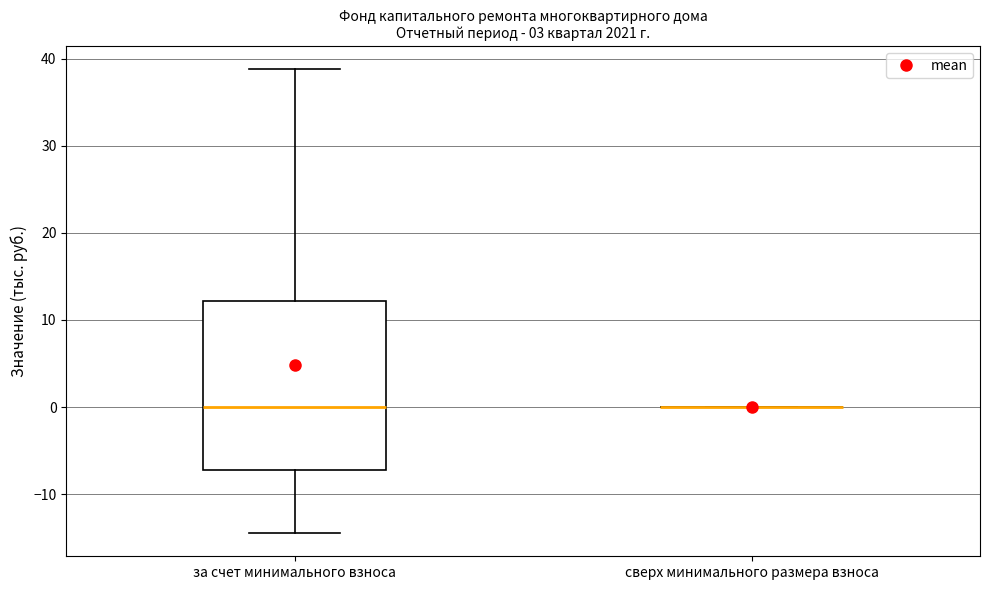

Where does the upper whisker of the box for за счет минимального взноса end on the y-axis? The values are not printed on the chart, so give them approximately, as read against the axis.

39